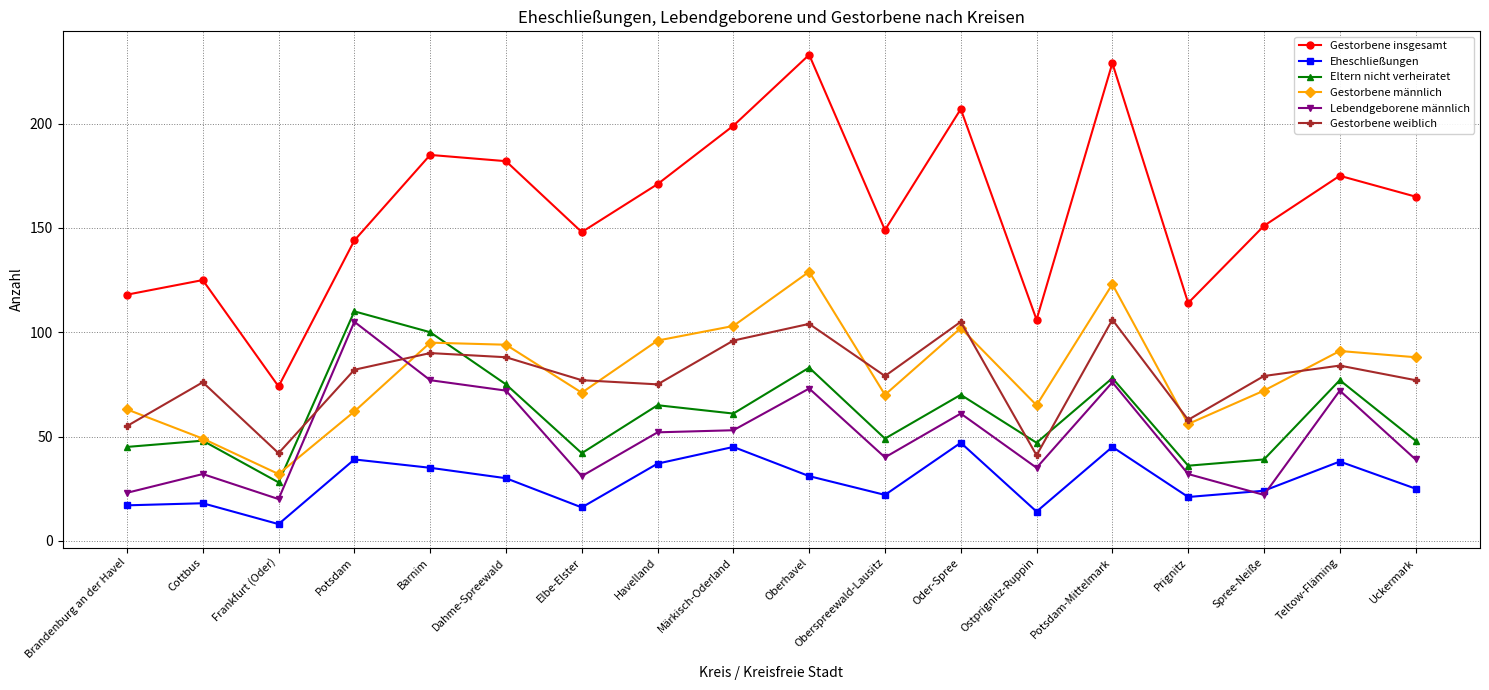

Count the number of data series in this chart.

6